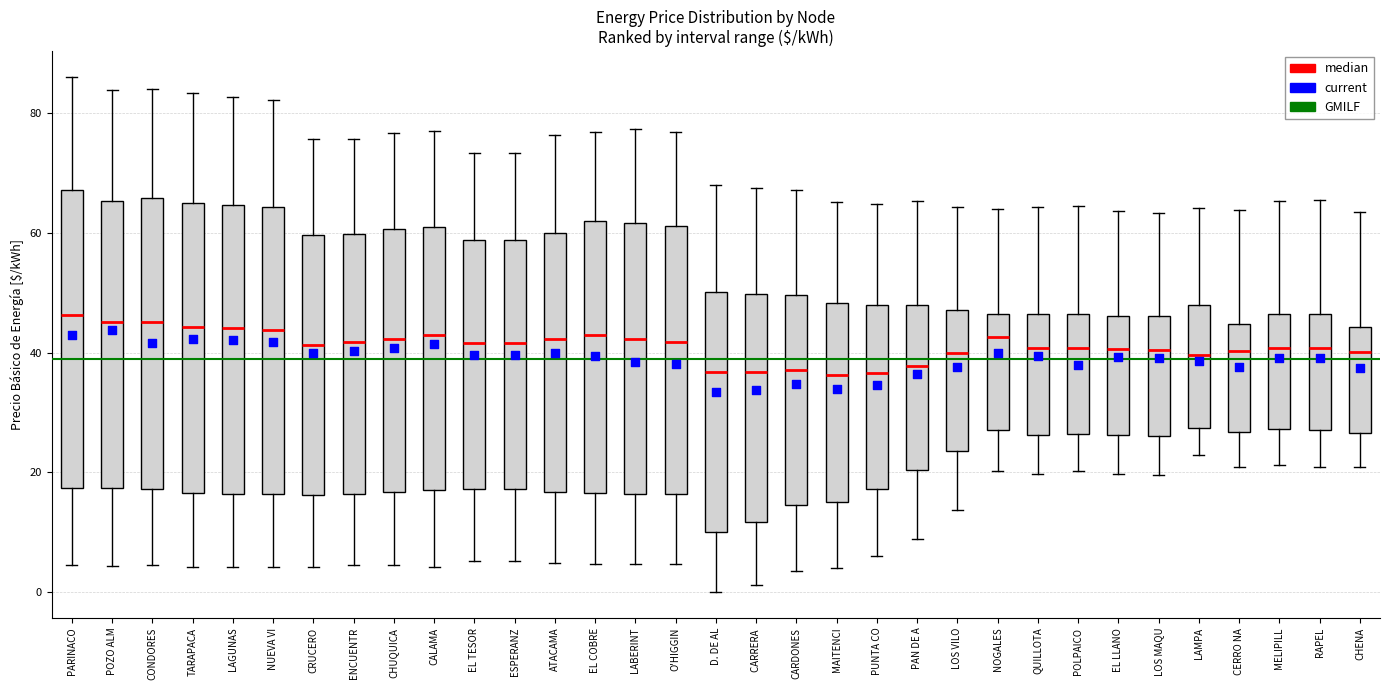

Where is the lower edge of the box for O'HIGGIN on the y-axis? The values are not printed on the chart, so give them approximately, as read against the axis.

16